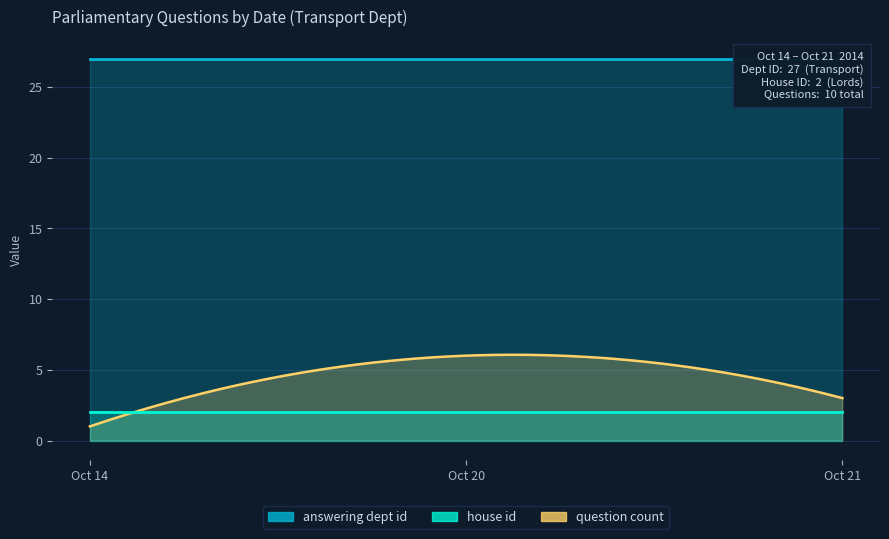

At which label does house id reach its peak?

2014-10-14